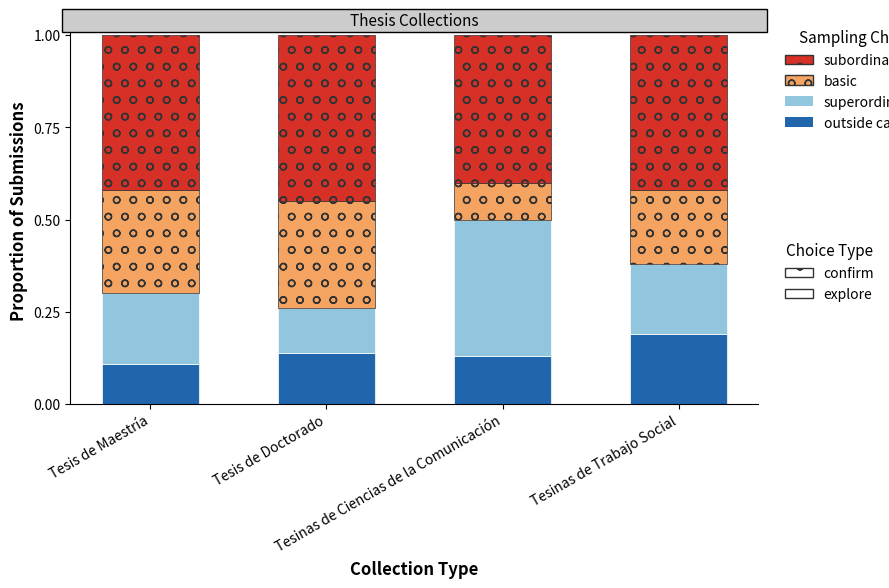

Between Tesinas de Ciencias de la Comunicación and Tesis de Maestría, which is larger?

Tesinas de Ciencias de la Comunicación